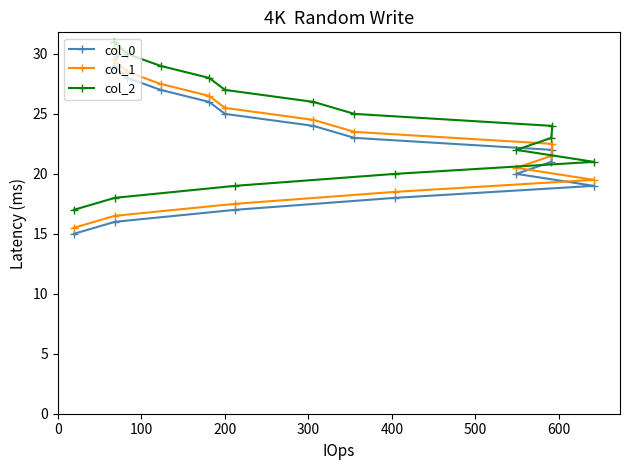

The value of col_2 at 18 is 11.4. True or false?

False